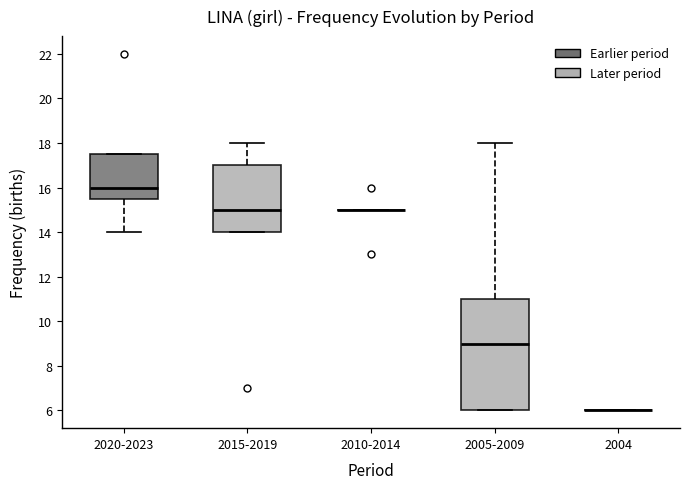

Where does the upper whisker of the box for 2005-2009 end on the y-axis? The values are not printed on the chart, so give them approximately, as read against the axis.

18.0